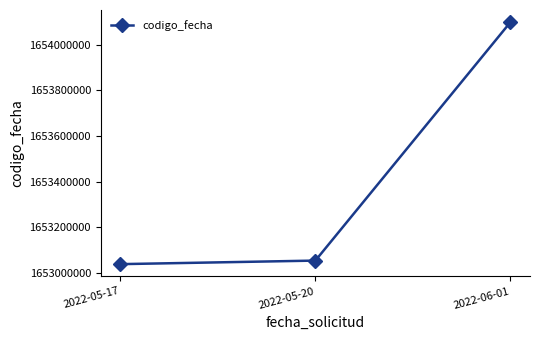

The value at 2022-06-01 is 802195263. True or false?

False